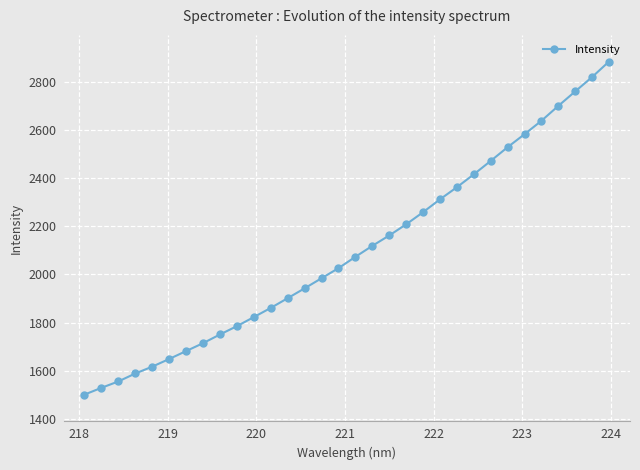

What is the average value?

2100.5